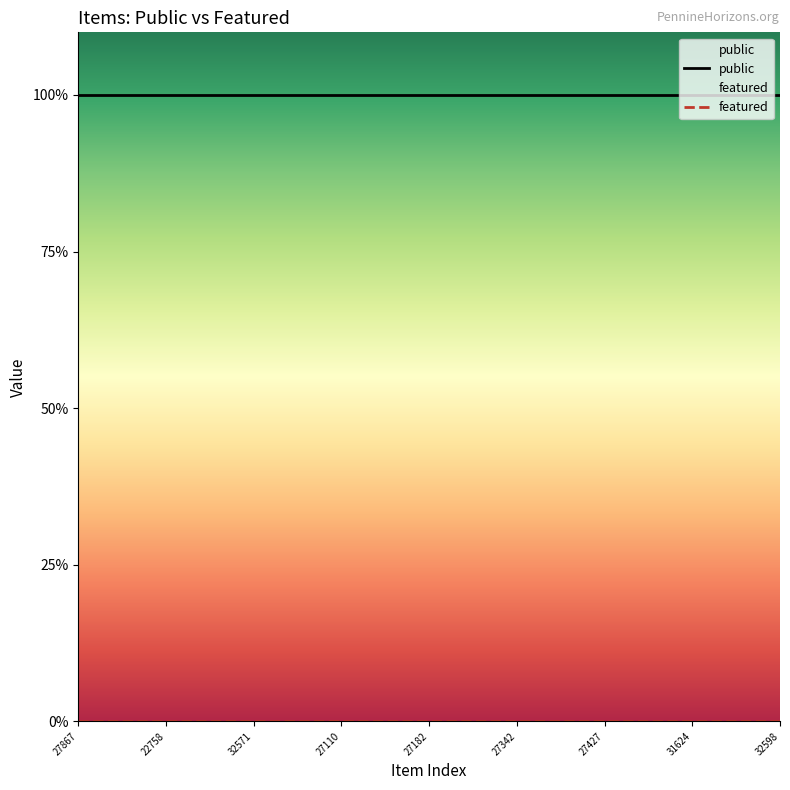

List the labels in order of featured value, largest first.

27867, 27868, 27869, 22758, 22759, 12929, 32571, 32572, 16724, 27110, 27111, 27112, 27182, 27249, 27293, 27342, 27345, 27352, 27427, 27476, 31613, 31624, 32596, 32597, 32598